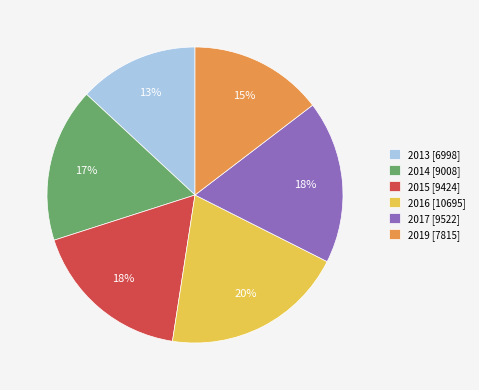

How many segments does this pie chart have?

6